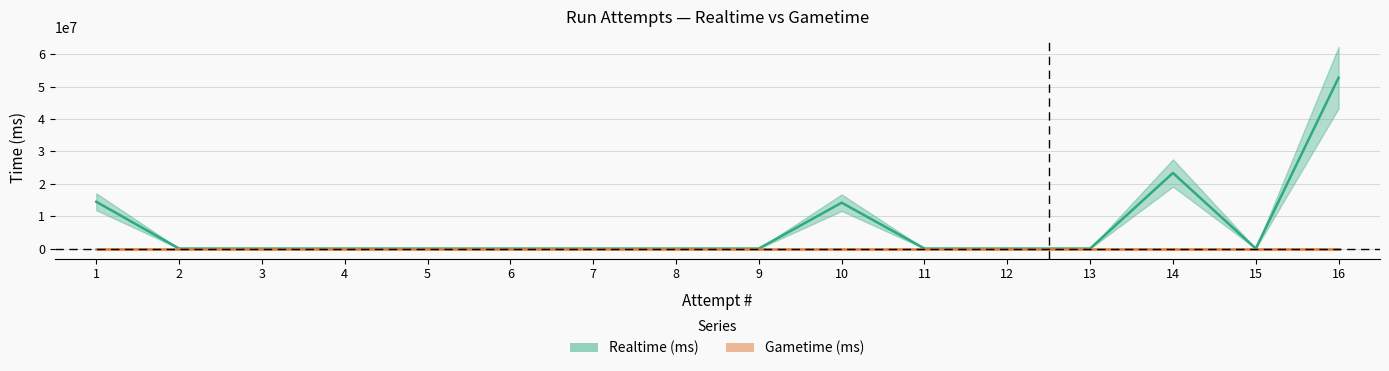

At which category does the chart reach its peak across all series?

16